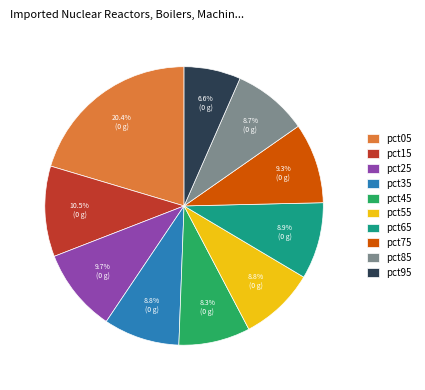

Count the number of slices in the pie.

10